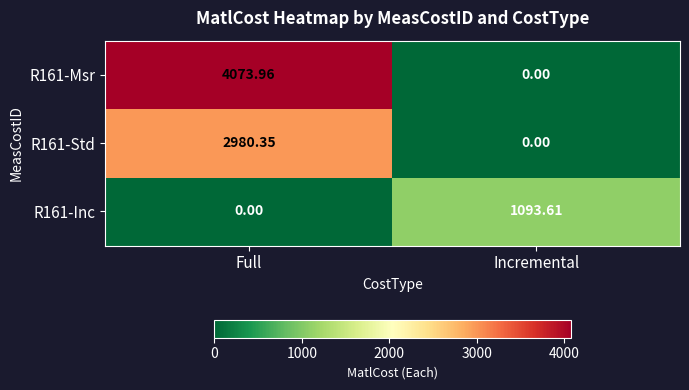

Is the value of R161-Inc at Full greater than the value of R161-Std at Full?

No